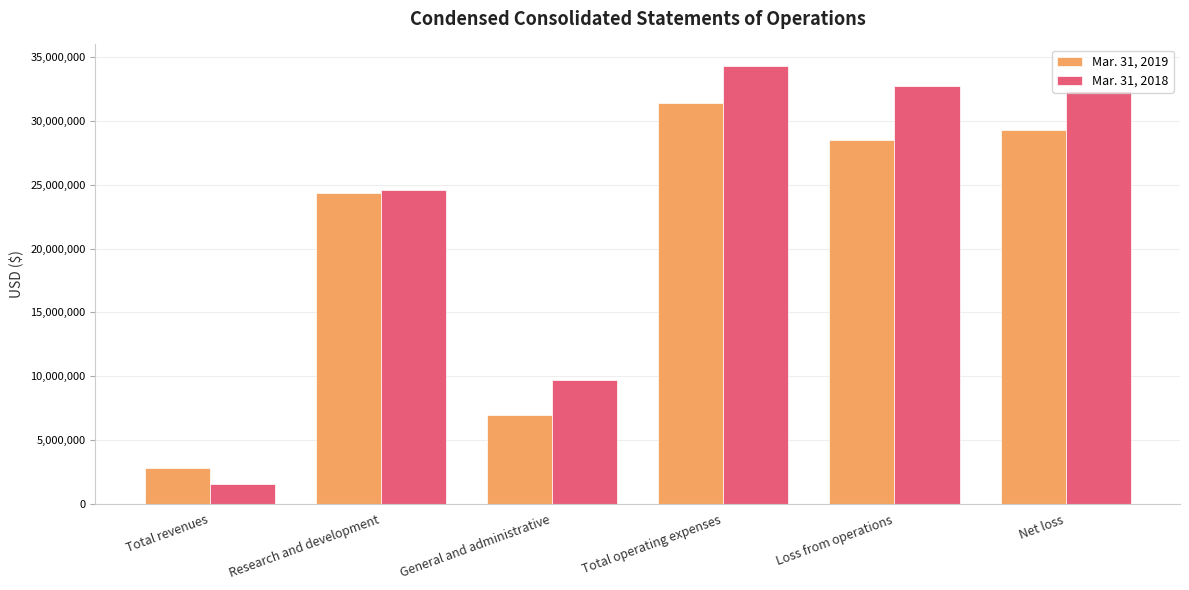

What are all the series names shown in the legend?

Mar. 31, 2019, Mar. 31, 2018